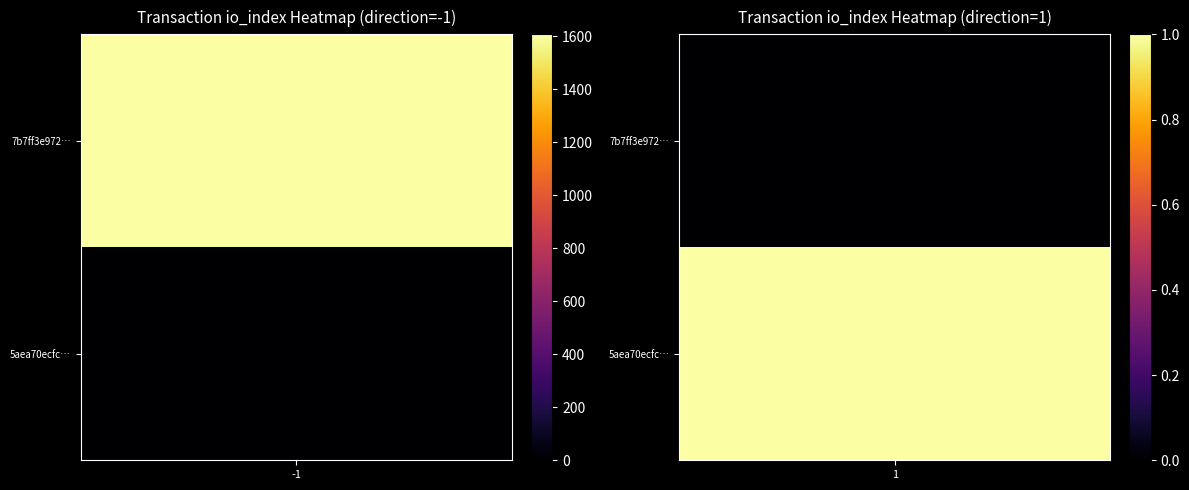

Reading left to right, transcribe all the data shown in this chart.

7b7ff3e972b4141ca0aa87365d5fa2690b5706b: -1	1607
5aea70ecfc0d528d8ca990cd55bdcf766b9daed: 1	1